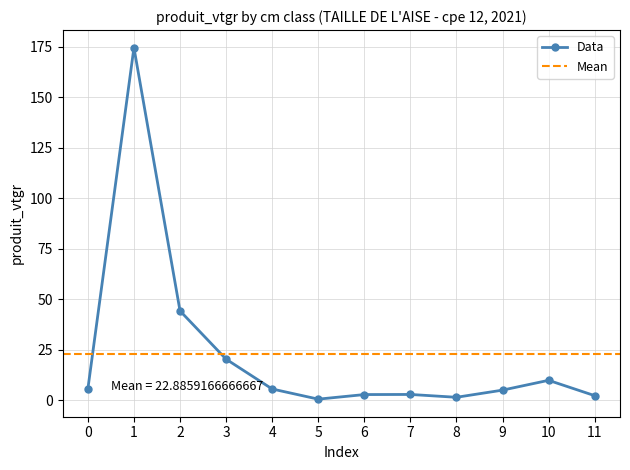

Where is the first local maximum for Data?

1